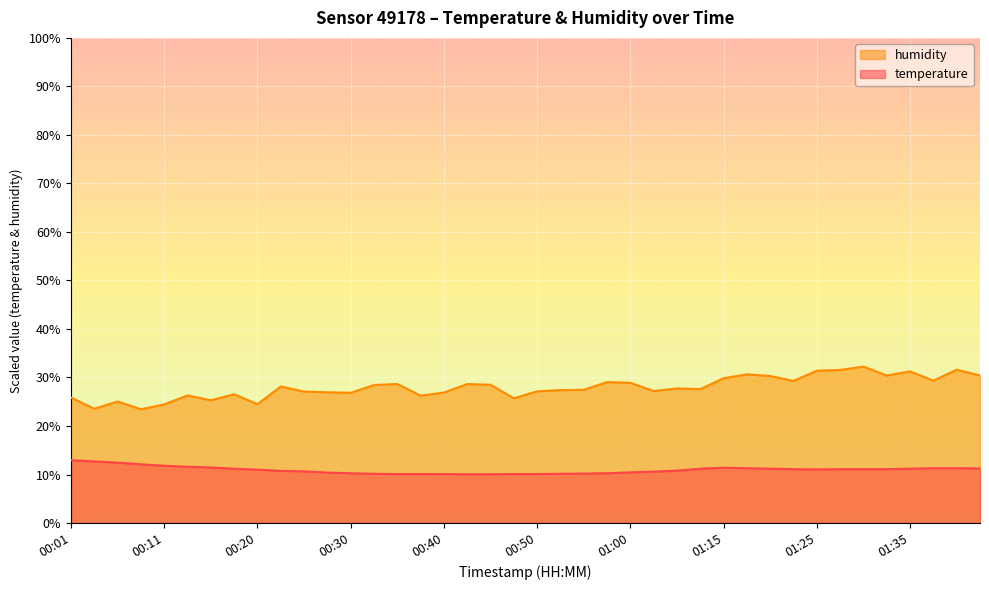

What is the sum of the temperature values at 00:18 and 00:03?

23.9